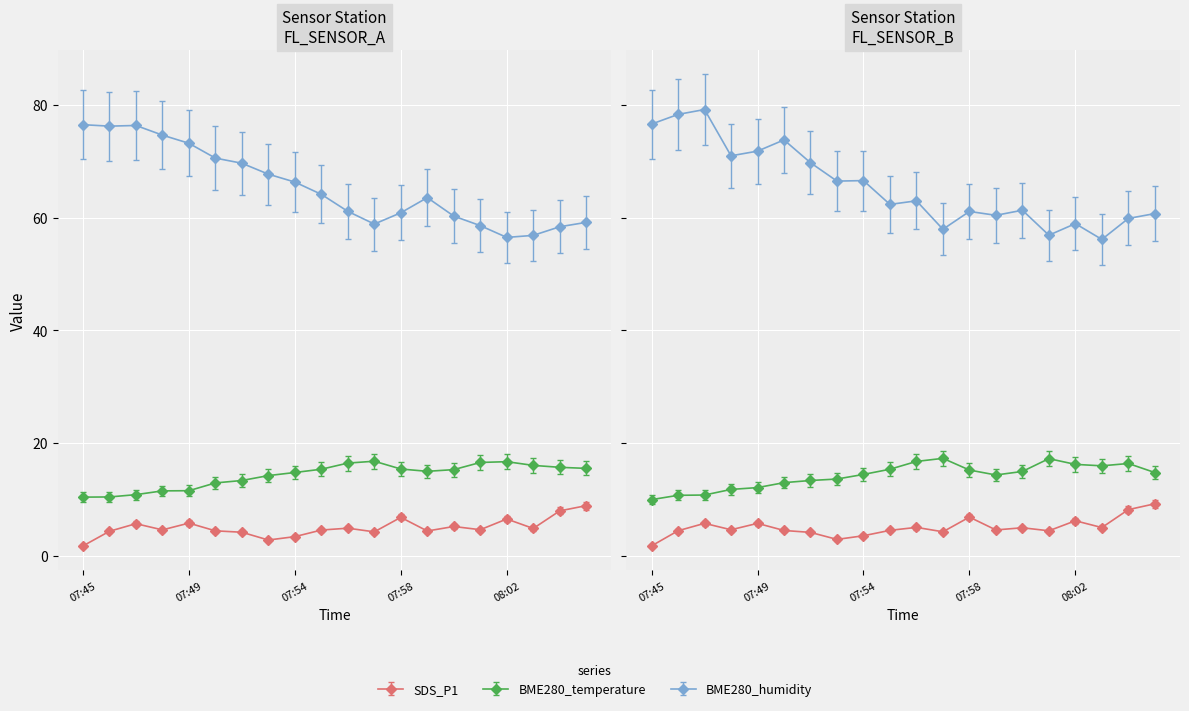

Is it true that BME280_humidity equals 12.3 at 08:00?

False